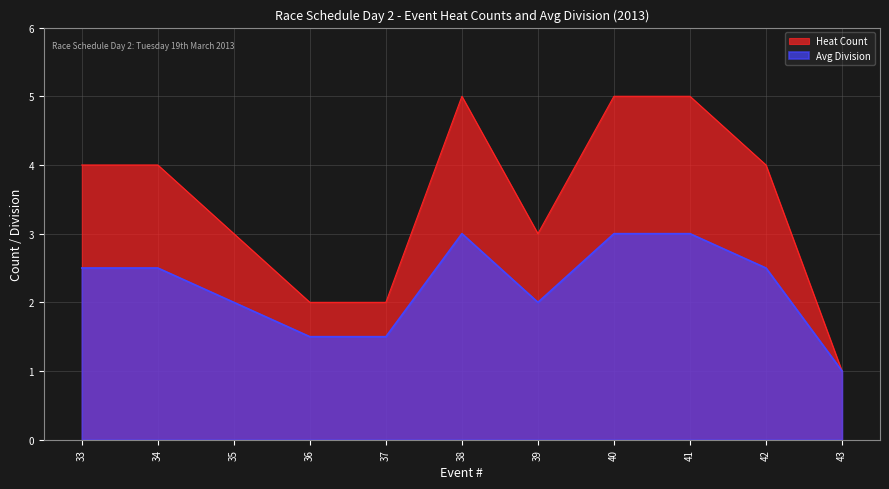

List the series in order of their peak value, lowest first.

Avg Division, Heat Count